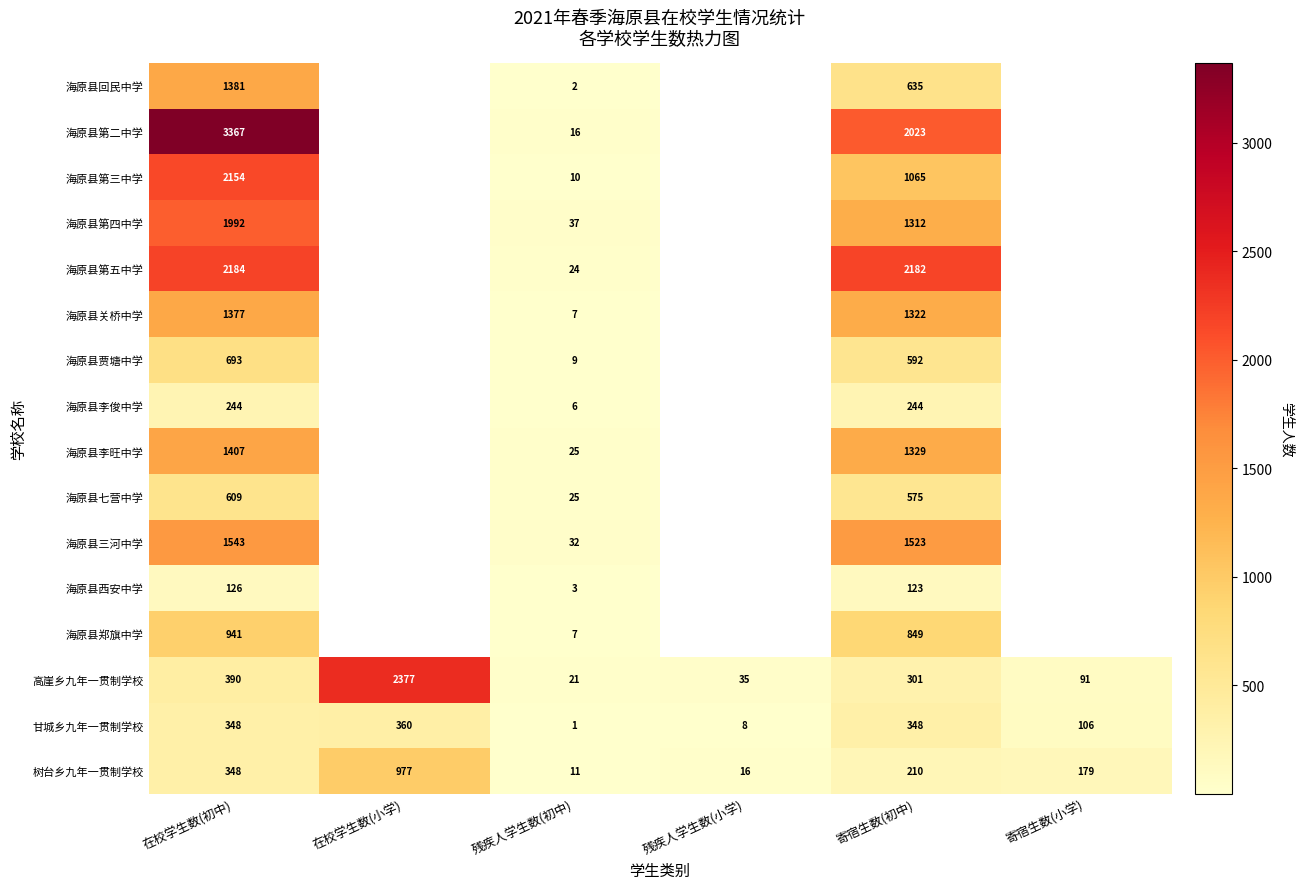

Is it true that 海原县七营中学 equals 1024.6 at 在校学生数(初中)?

False